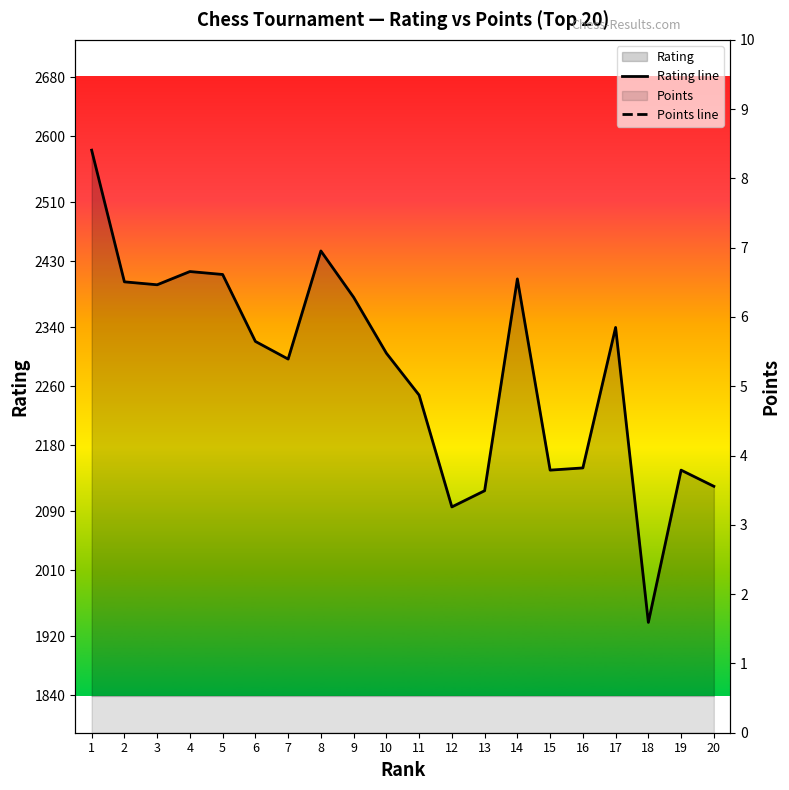

Reading left to right, list all the values displayed in this chart.

Rating line: 2581.0	2402.0	2398.0	2416.0	2412.0	2321.0	2297.0	2444.0	2381.0	2305.0	2248.0	2096.0	2118.0	2406.0	2146.0	2149.0	2340.0	1939.0	2146.0	2124.0
Points line: 6.5	6.5	6.0	6.0	6.0	6.0	6.0	6.0	6.0	5.5	5.5	5.5	5.0	5.0	5.0	5.0	5.0	5.0	5.0	4.5